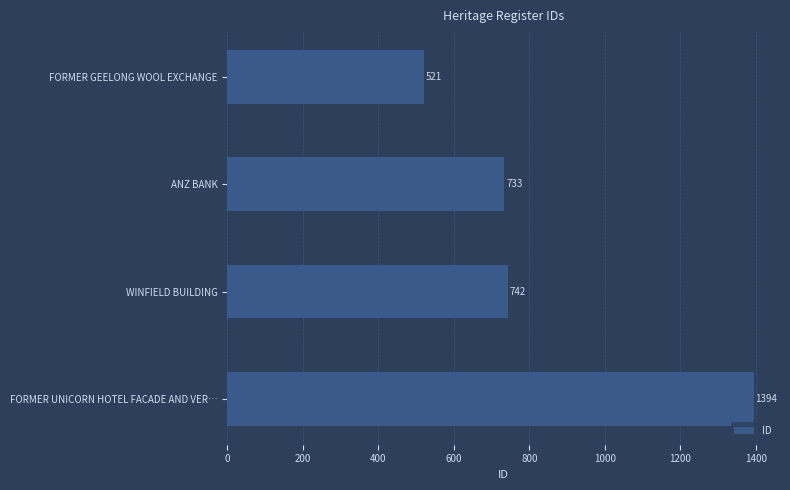

What is the maximum value shown in the chart?

1394